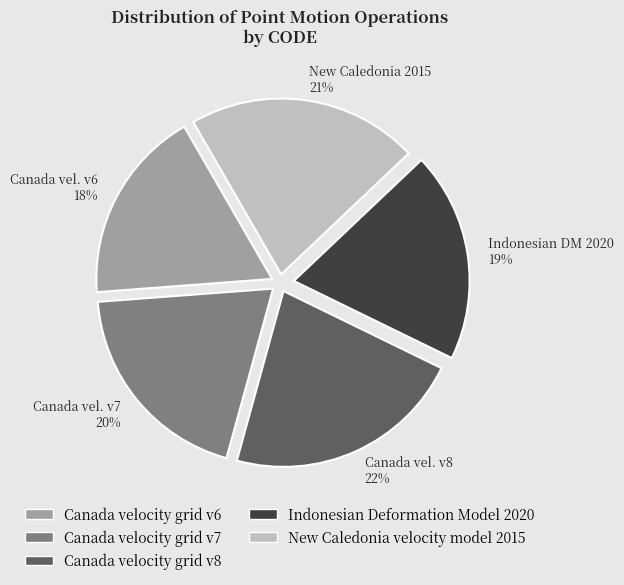

Is the sum of Canada velocity grid v6 and Canada velocity grid v7 greater than half?

No